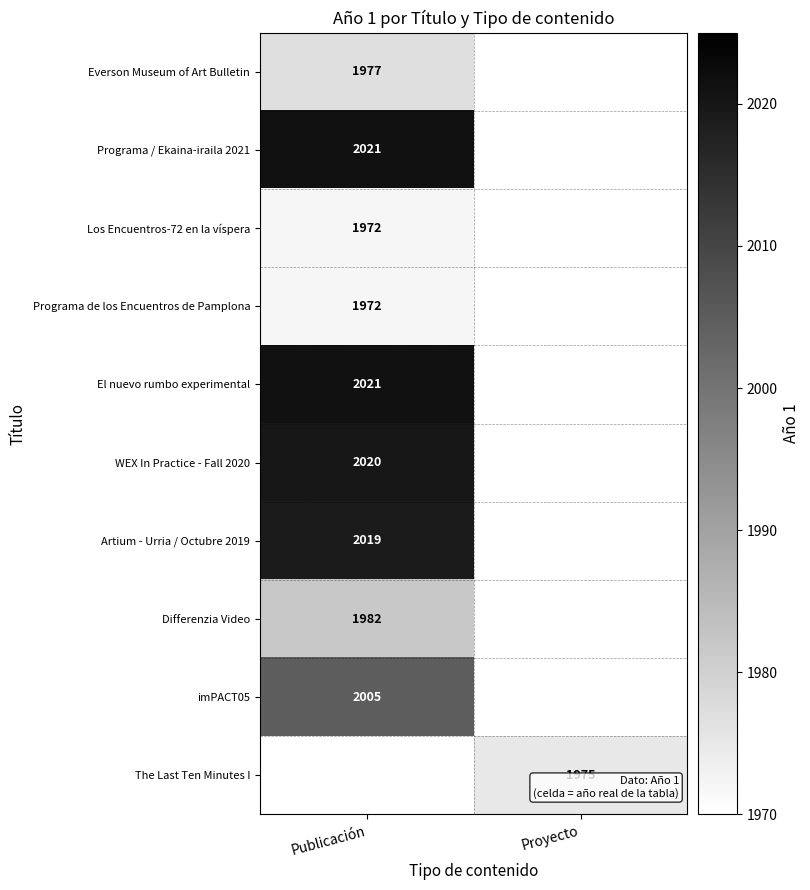

True or false: El nuevo rumbo experimental has a value of 2021 at Publicación.

True